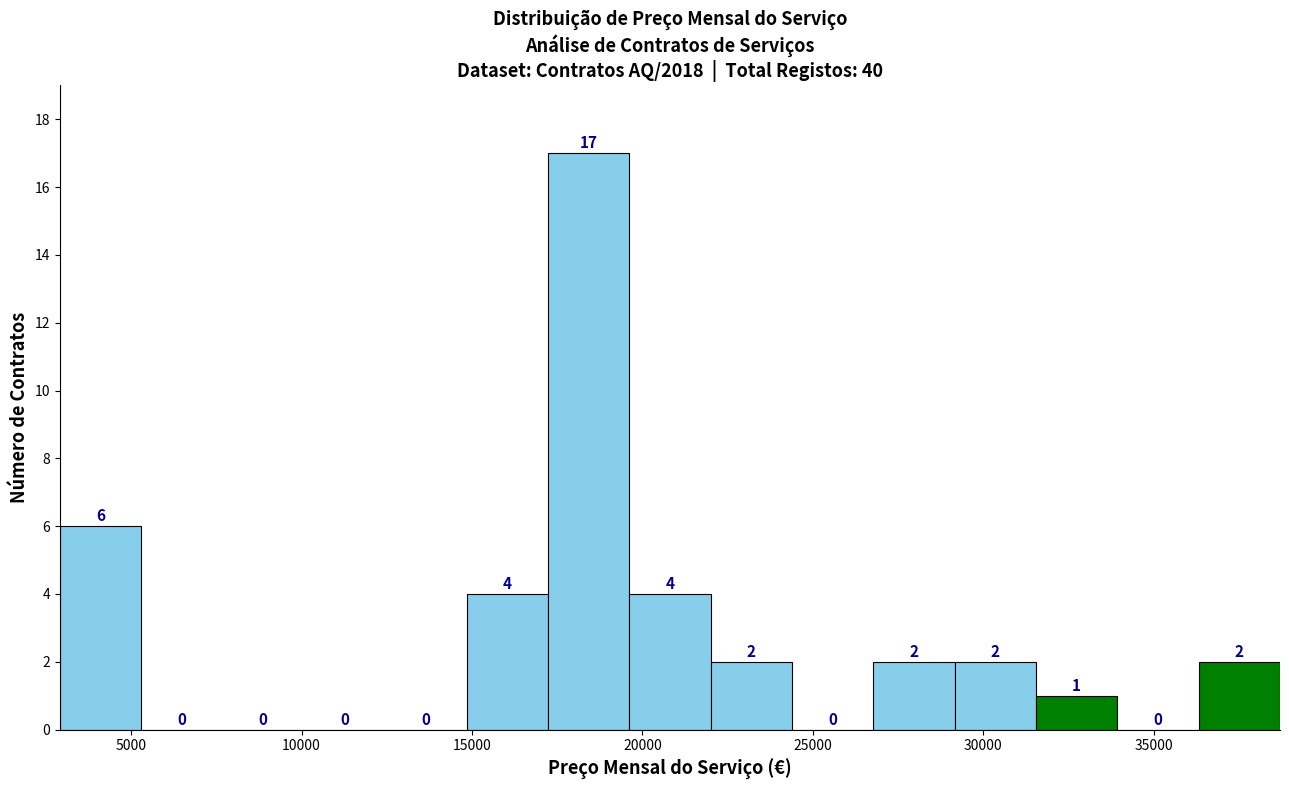

How tall is the bar that spans 29000 to 31500 on the x-axis? The bar edges are not printed on the chart, so give them approximately, as read against the axis.

2